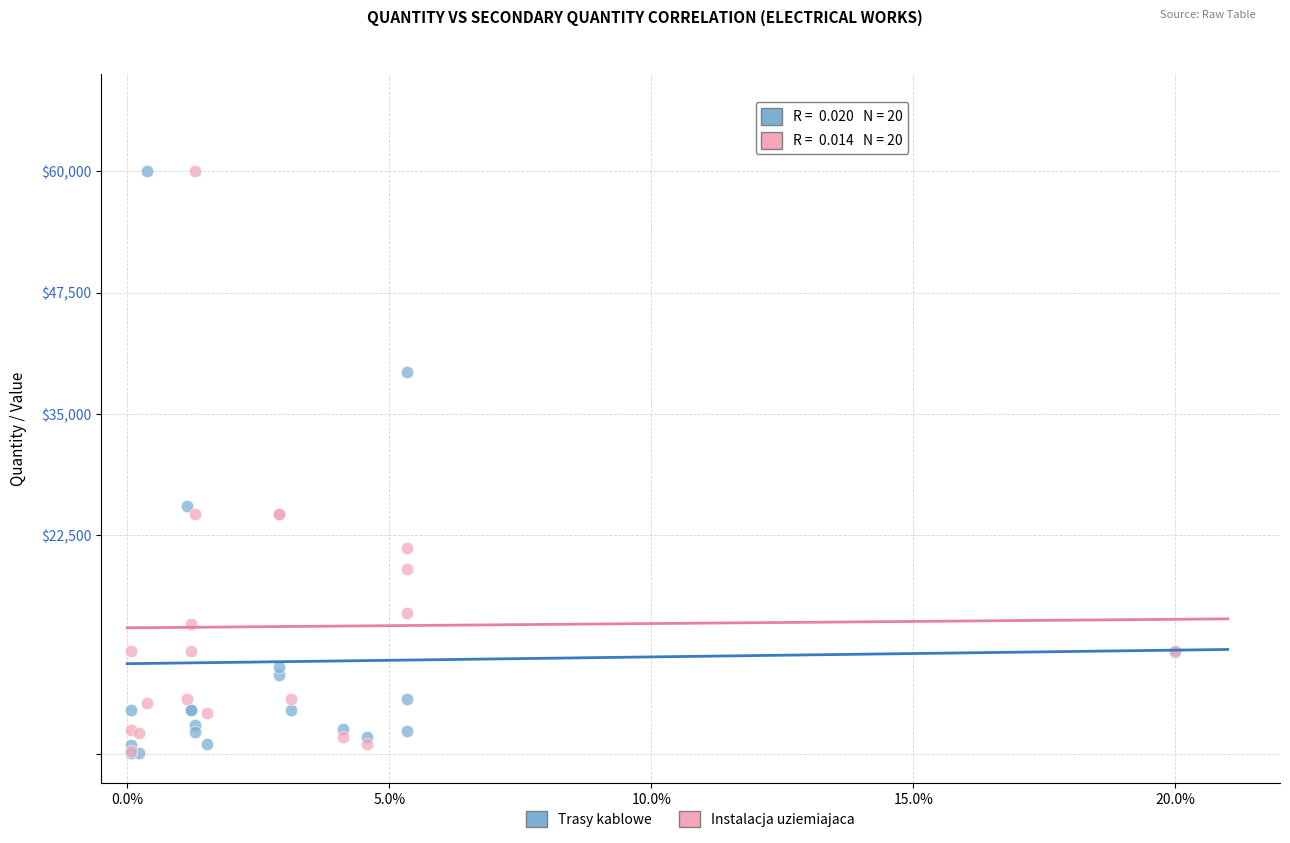

In the Trasy kablowe series, what Y value is closest to 30075?

25500.0